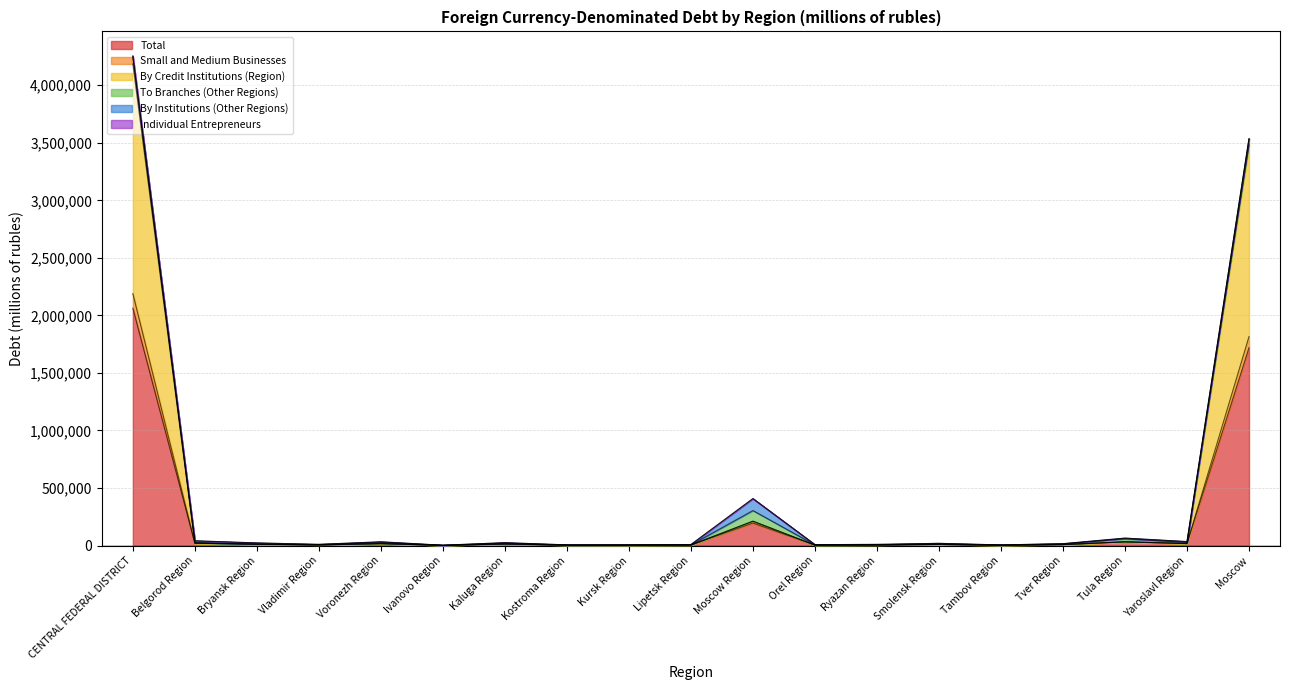

What is the highest value of the Total series?

2062637